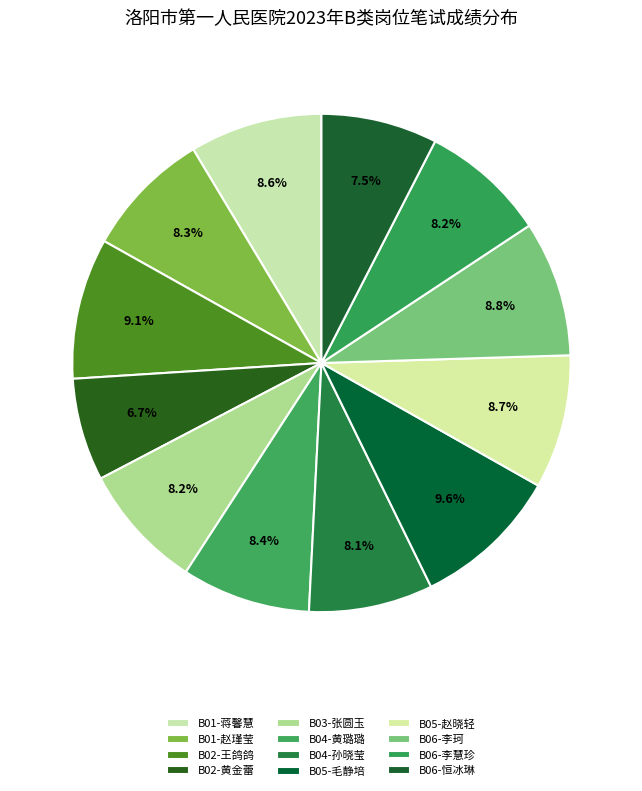

The B04-黄璐璐 slice represents 1% of the pie. True or false?

False